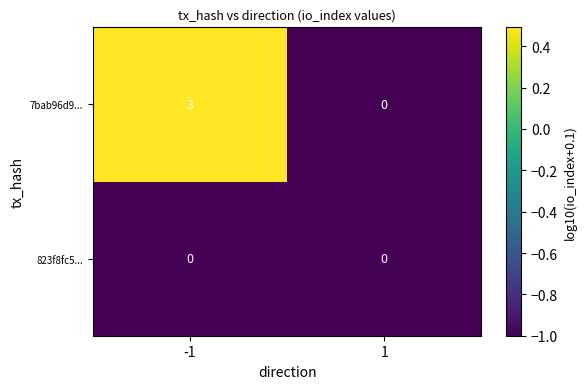

Reading left to right, extract all data points from this chart.

7bab96d9...: -1=3	1=0
823f8fc5...: -1=0	1=0